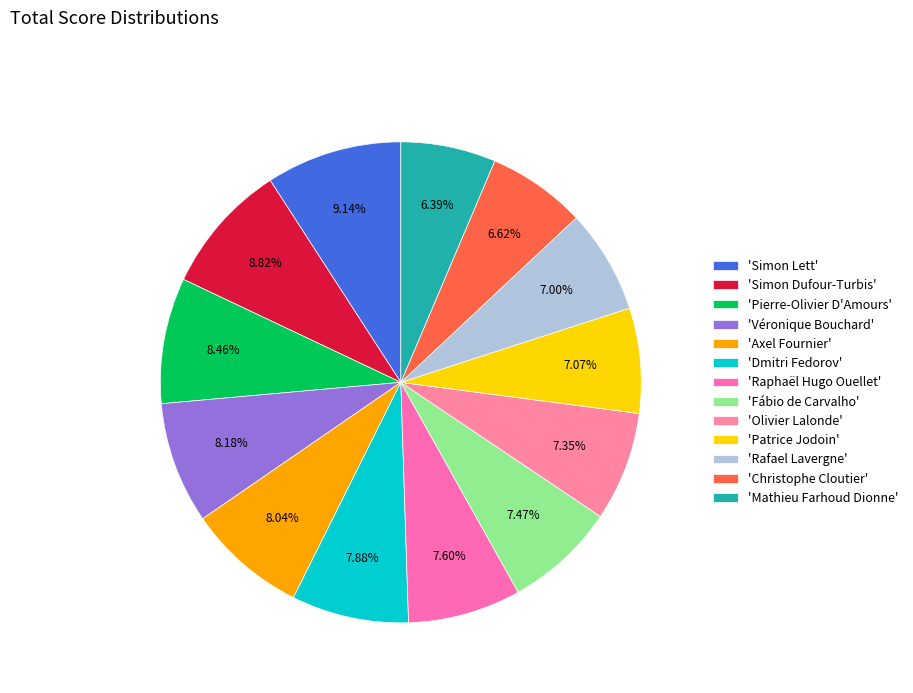

Rank the categories by value from lowest to highest.

Mathieu Farhoud Dionne, Christophe Cloutier, Rafael Lavergne, Patrice Jodoin, Olivier Lalonde, Fábio de Carvalho, Raphaël Hugo Ouellet, Dmitri Fedorov, Axel Fournier, Véronique Bouchard, Pierre-Olivier D'Amours, Simon Dufour-Turbis, Simon Lett